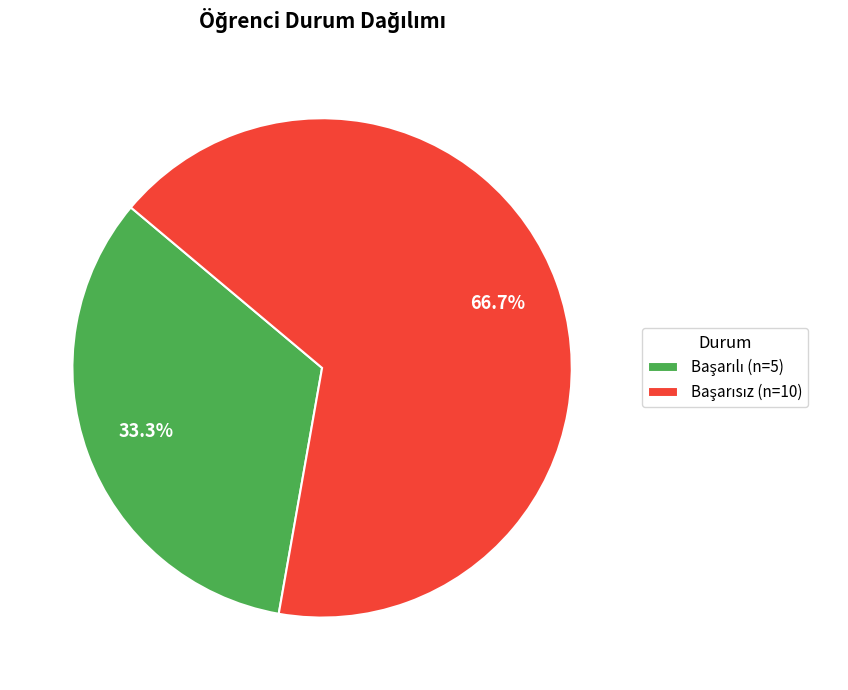

Is there any slice that represents more than half of the pie?

Yes